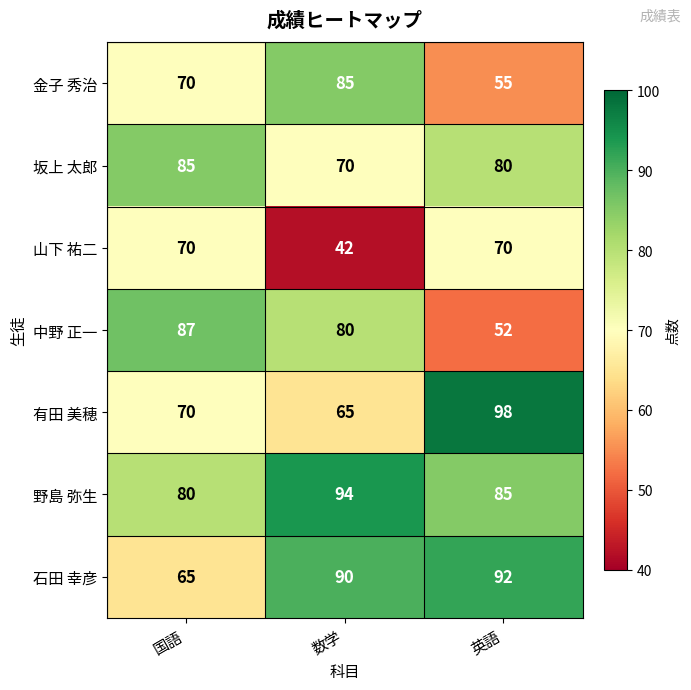

Which label corresponds to the smallest value in the chart?

数学